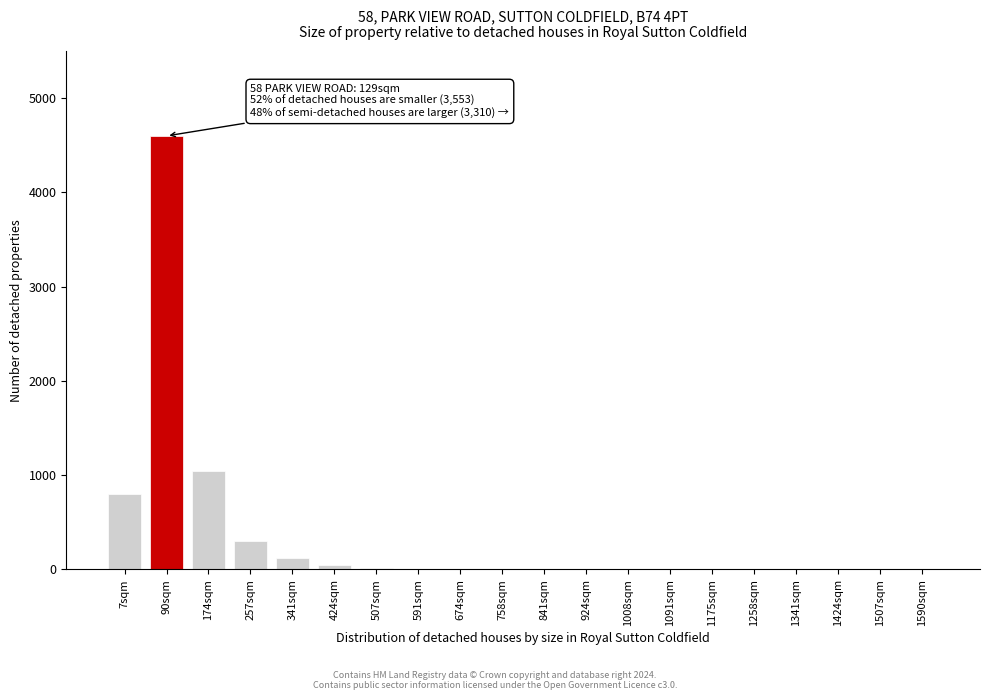

True or false: the data shows 0 at 1258sqm.

True